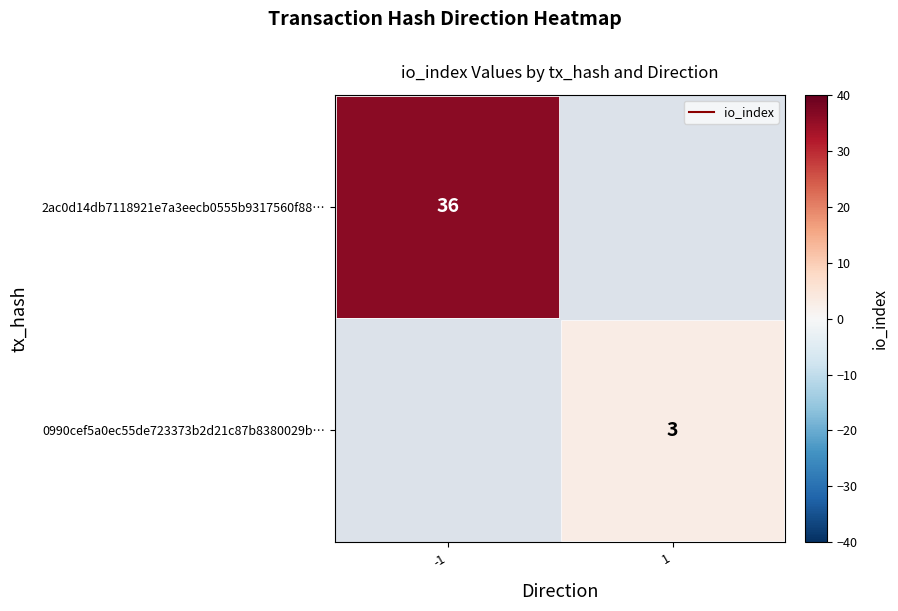

At -1, list the series in order from smallest to largest.

2ac0d14db7118921e7a3eecb0555b9317560f88…, 0990cef5a0ec55de723373b2d21c87b8380029b…